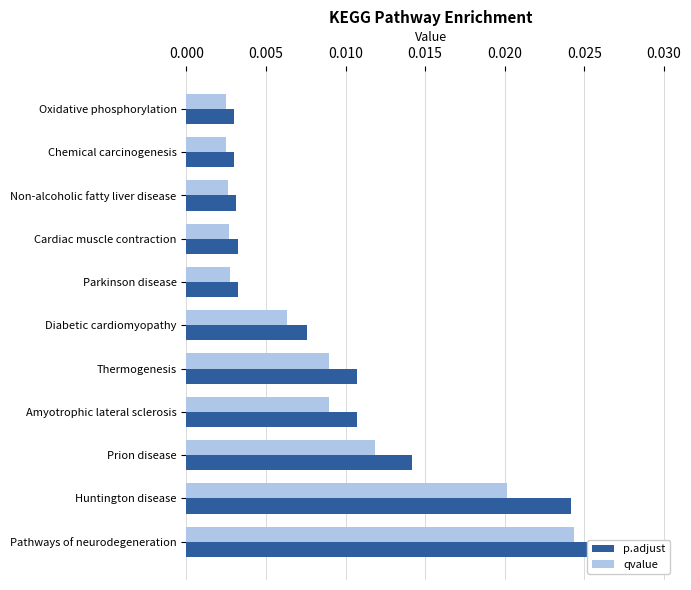

Which series changed the most between Cardiac muscle contraction and Diabetic cardiomyopathy?

p.adjust